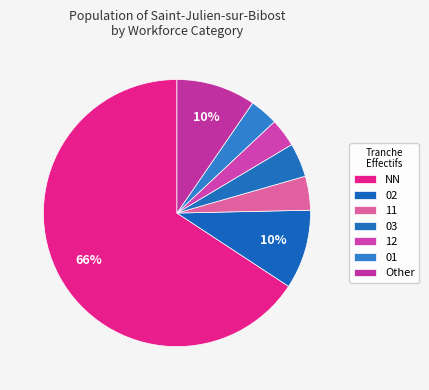

Is there a majority slice in this chart?

Yes